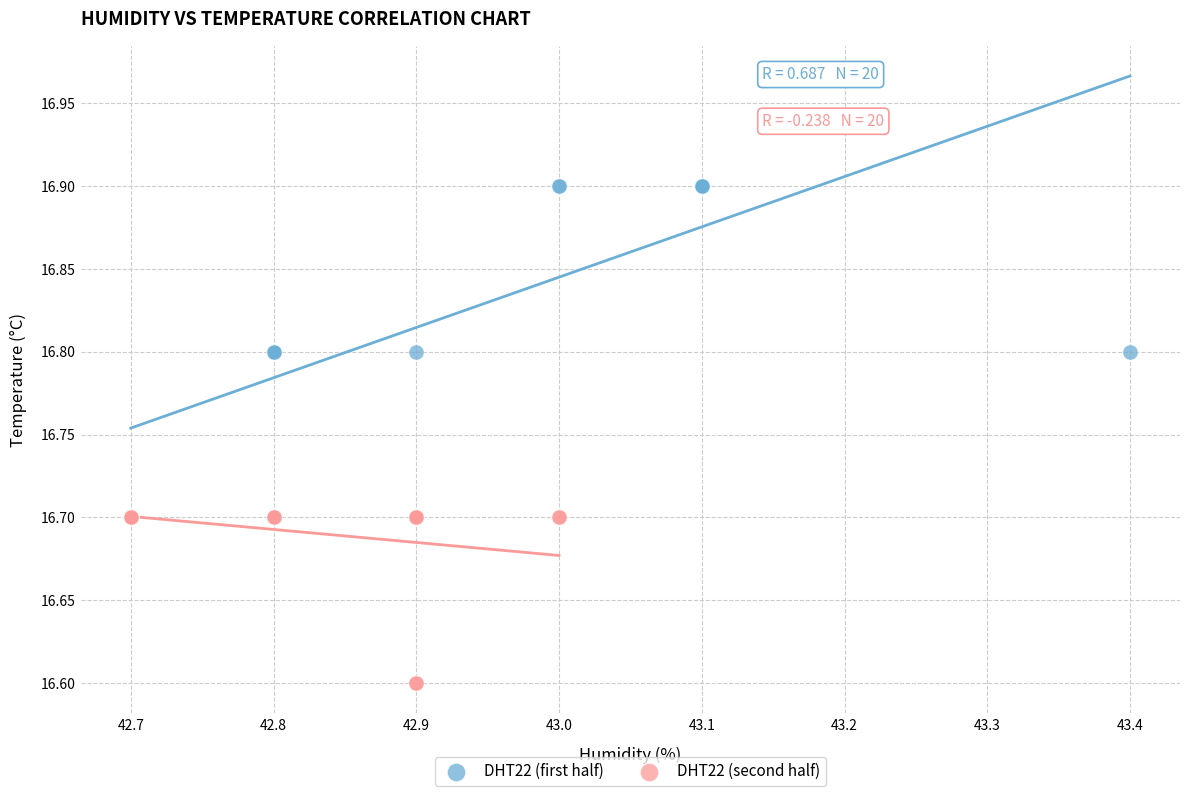

Which series reaches the maximum Y coordinate?

DHT22 (first half)